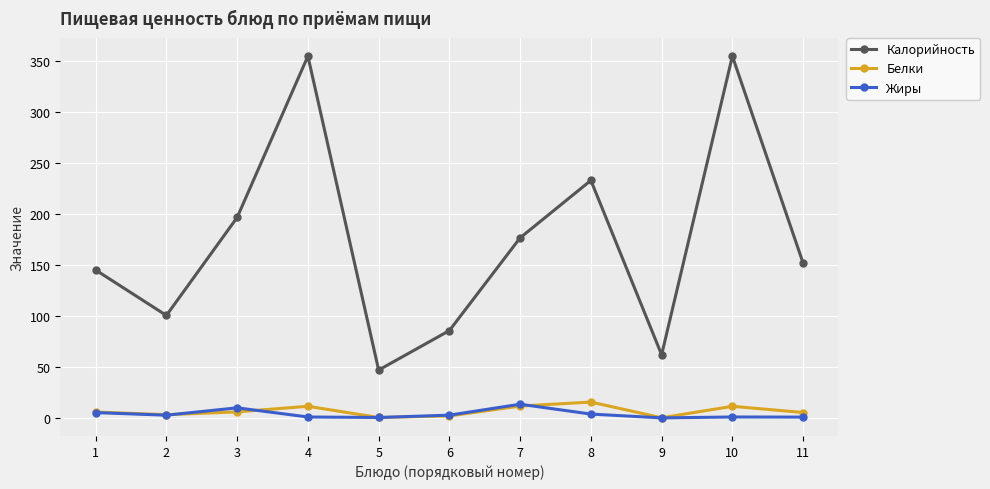

Between 1 and 4, which series saw the biggest shift?

Калорийность